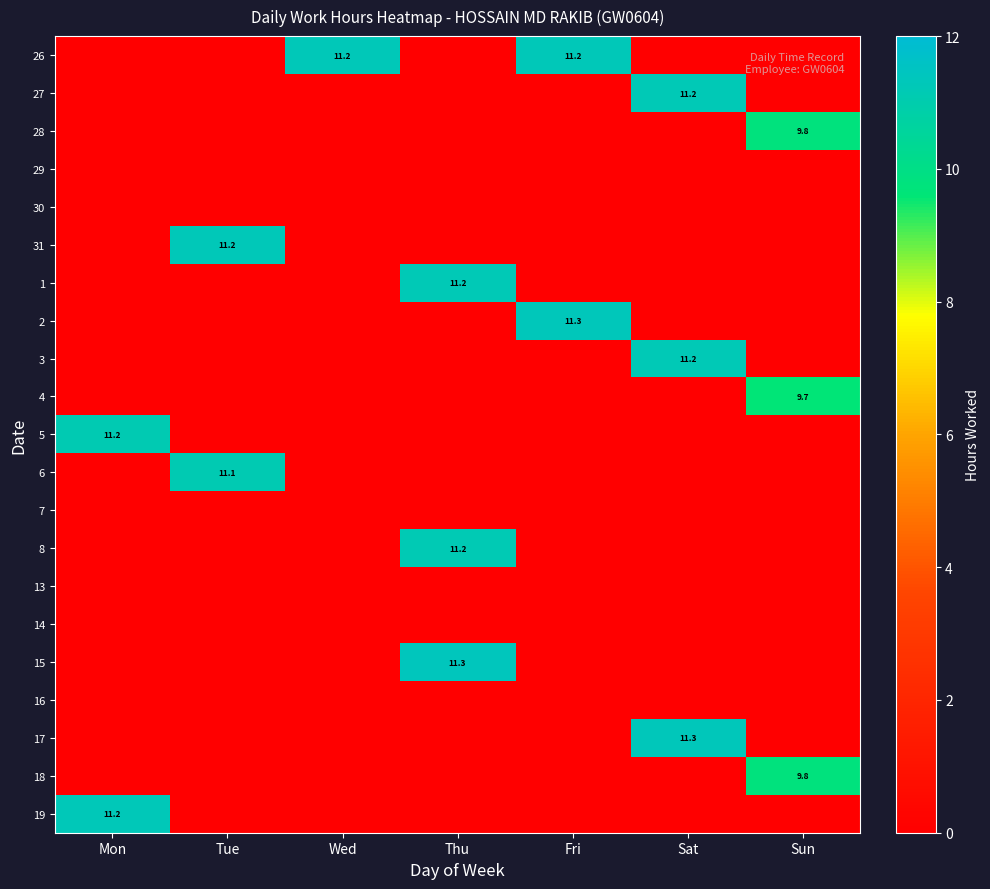

The 26 series shows 11.2 at Fri. True or false?

True